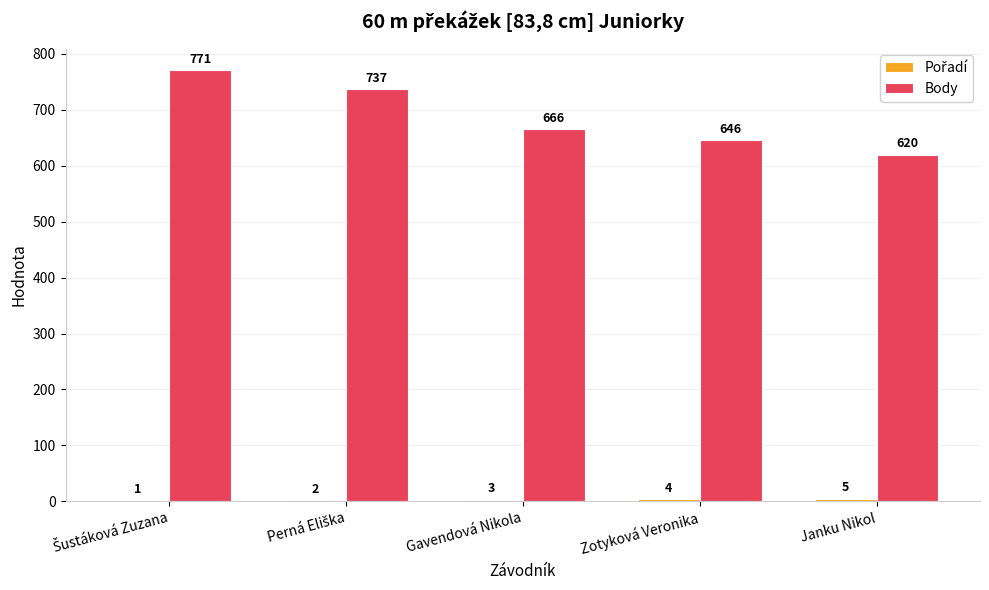

What is the sum of all Body values?

3440